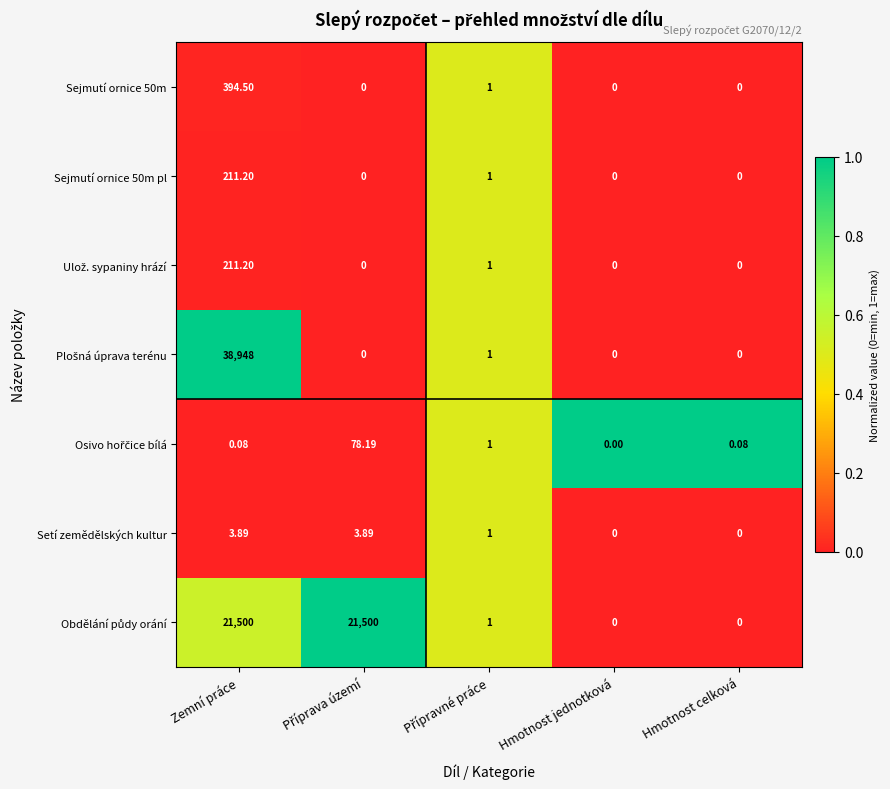

Which category has the highest value across all series?

Zemní práce